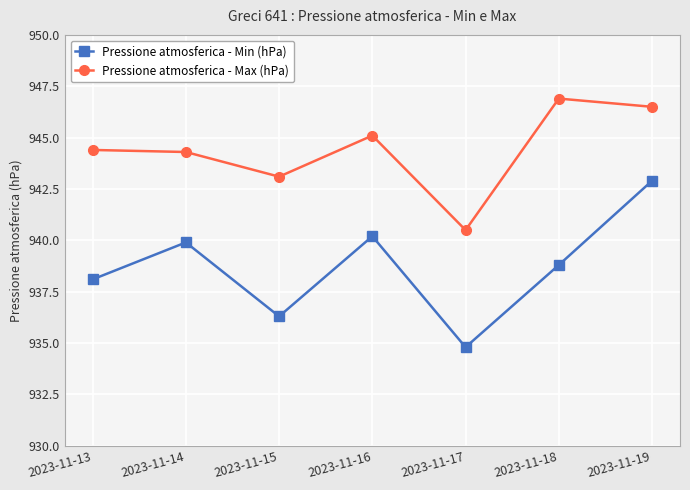

True or false: Pressione atmosferica - Max (hPa) has more than 0 interior local peaks.

True